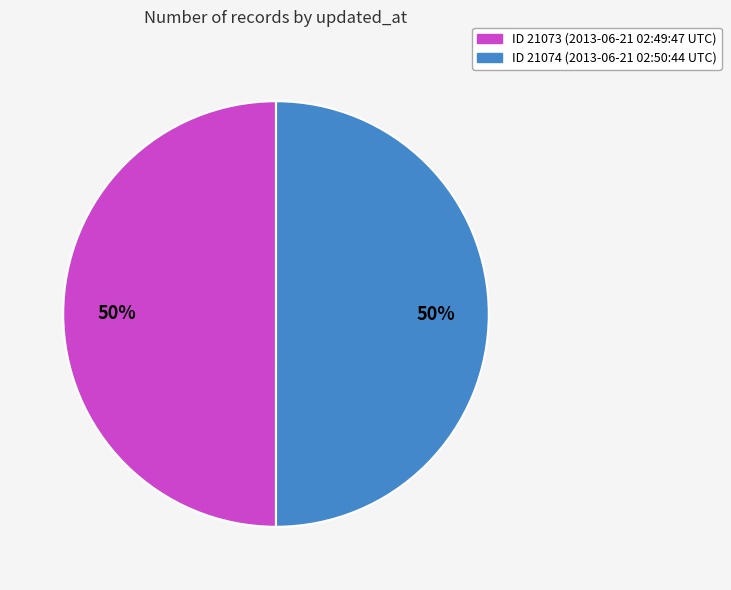

To the nearest percent, what is the average slice percentage?

50%